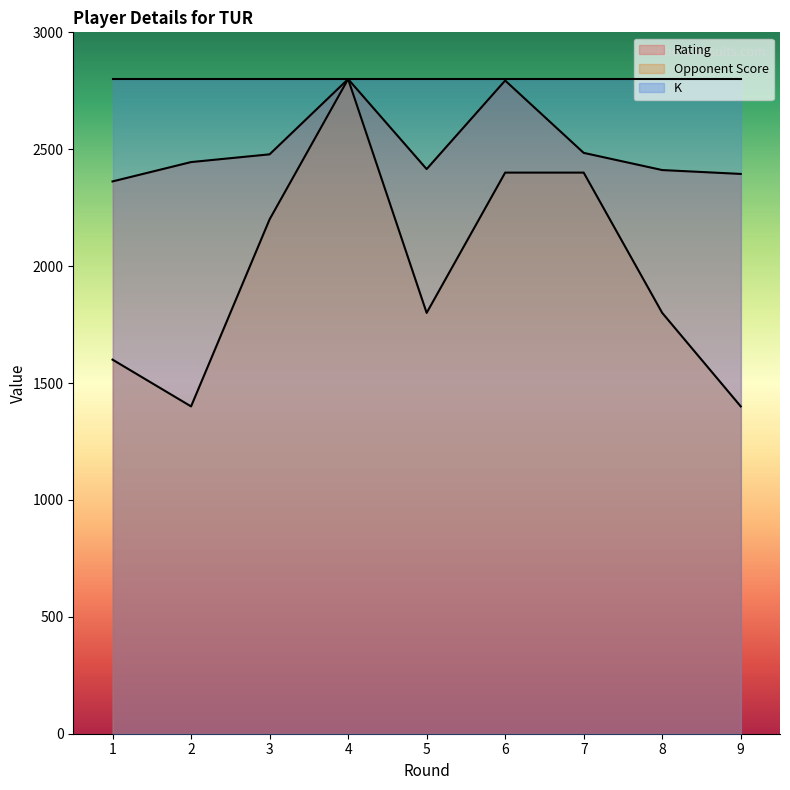

Is the value of K at 9 greater than the value of Opponent Score at 3?

Yes